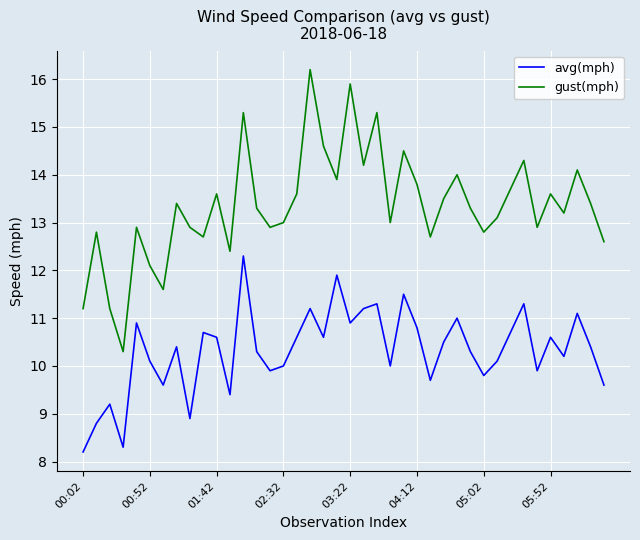

What is the greatest value displayed?

16.2